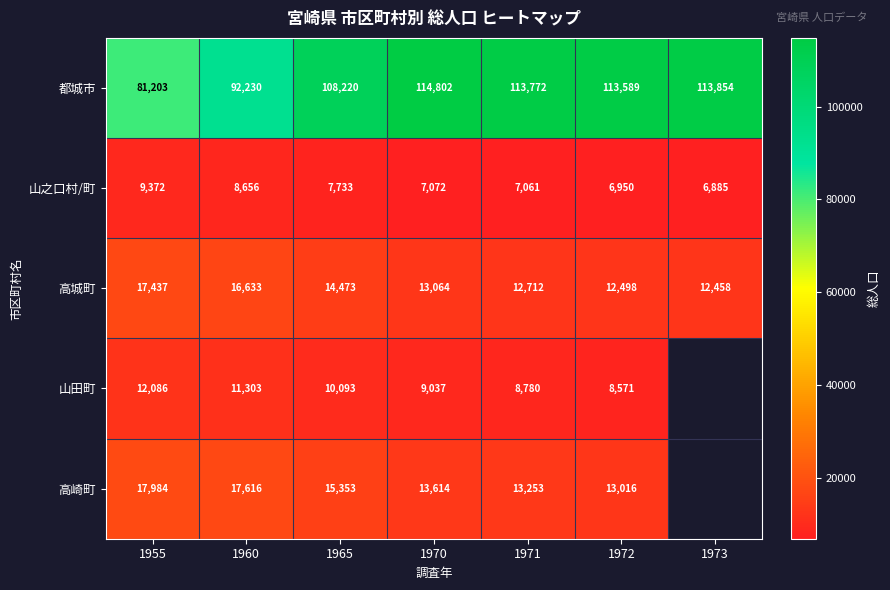

At 1972, list the series in order from largest to smallest.

都城市, 高崎町, 高城町, 山田町, 山之口村/町